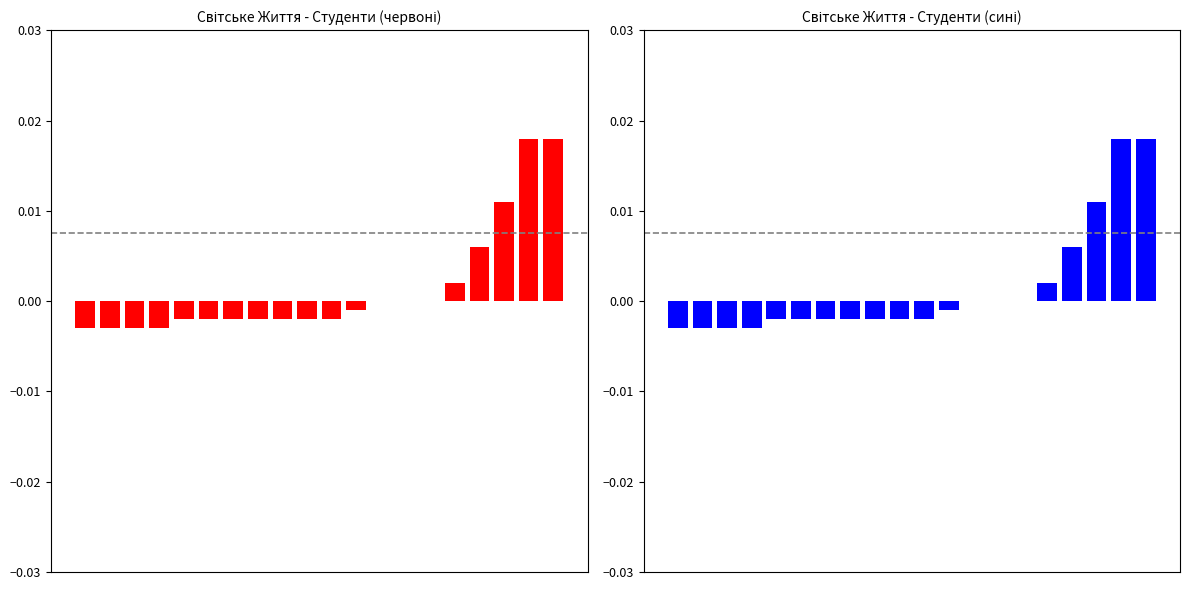

Does the chart contain any negative values?

Yes